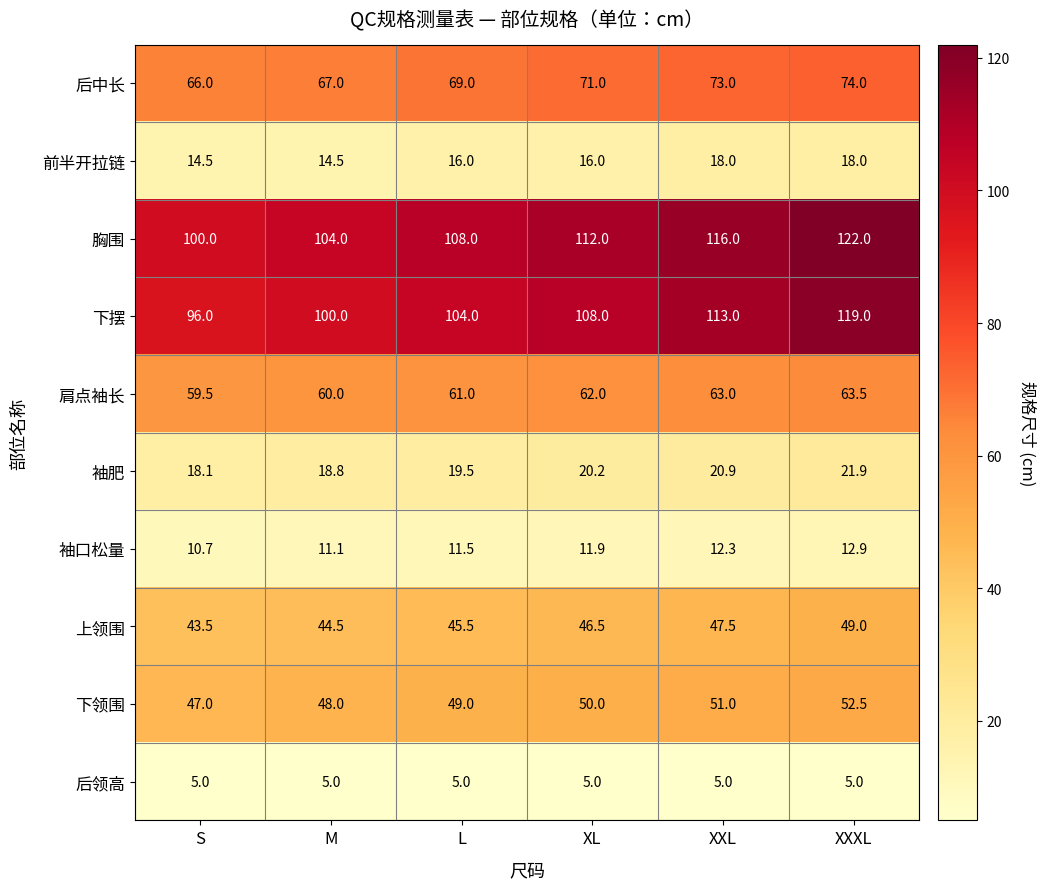

At XL, list the series in order from smallest to largest.

后领高, 袖口松量, 前半开拉链, 袖肥, 上领围, 下领围, 肩点袖长, 后中长, 下摆, 胸围